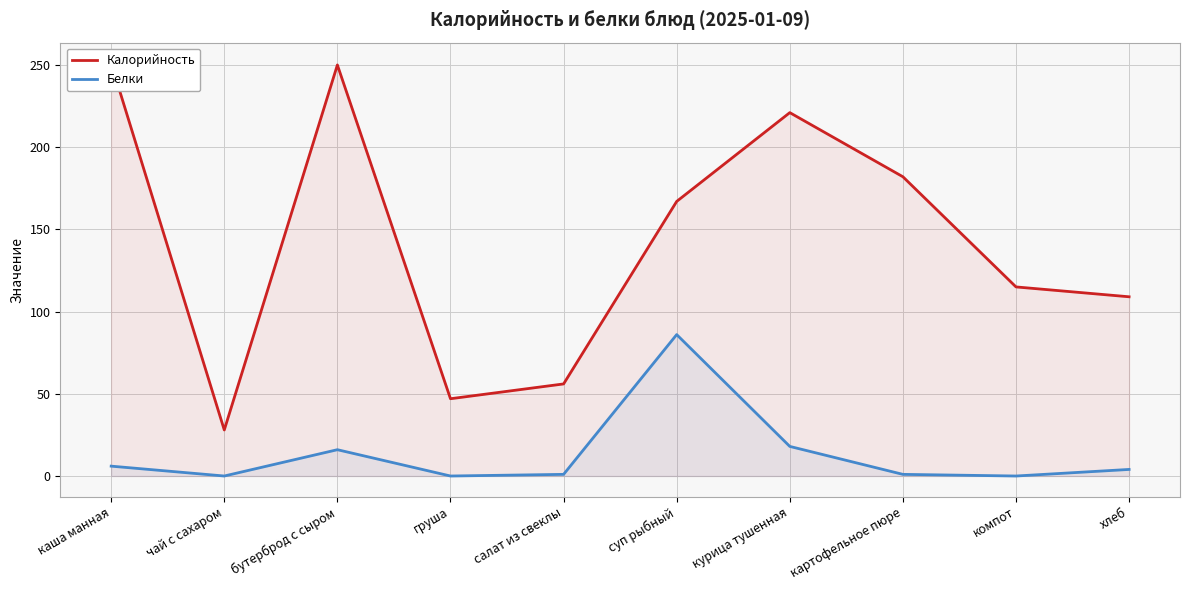

Is it true that Белки equals -52 at компот?

False